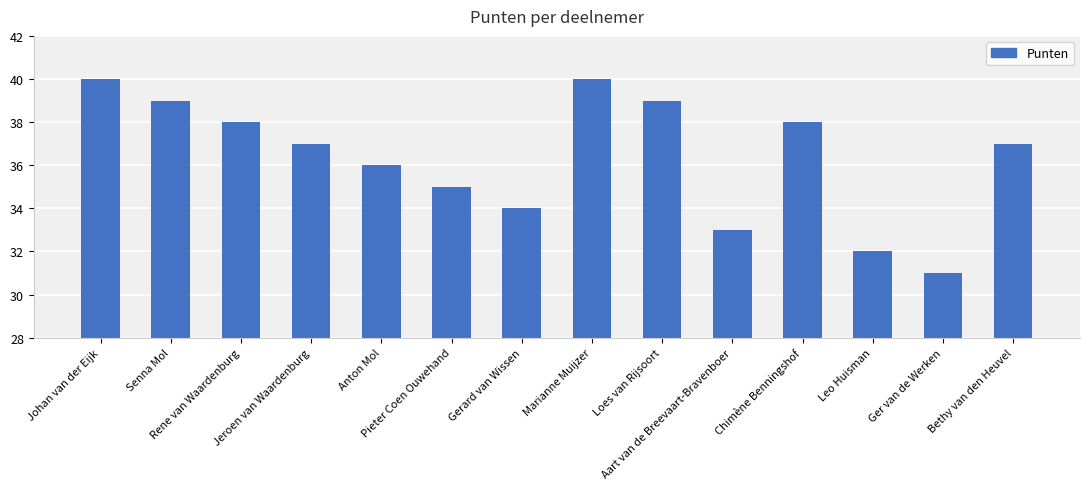

The chart shows a value of 64 at Chimène Benningshof. True or false?

False